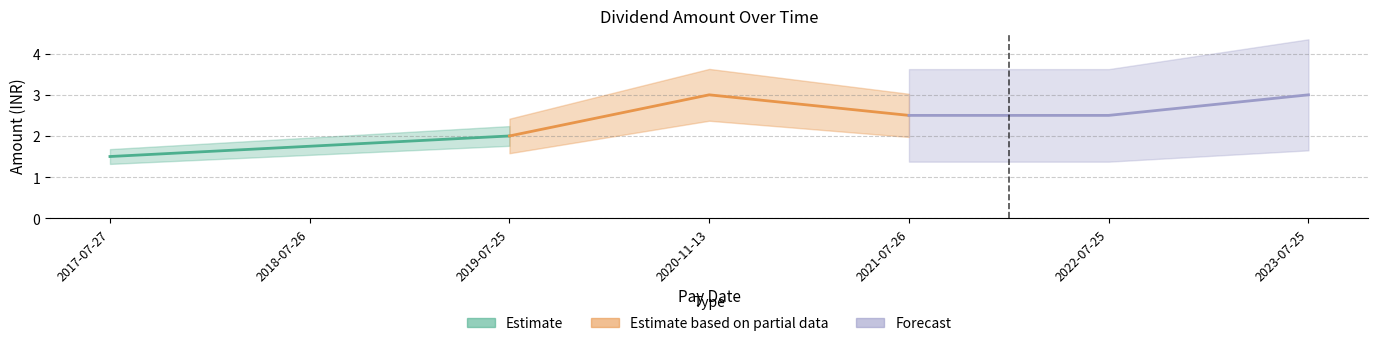

Where is the first local maximum?

2020-11-13